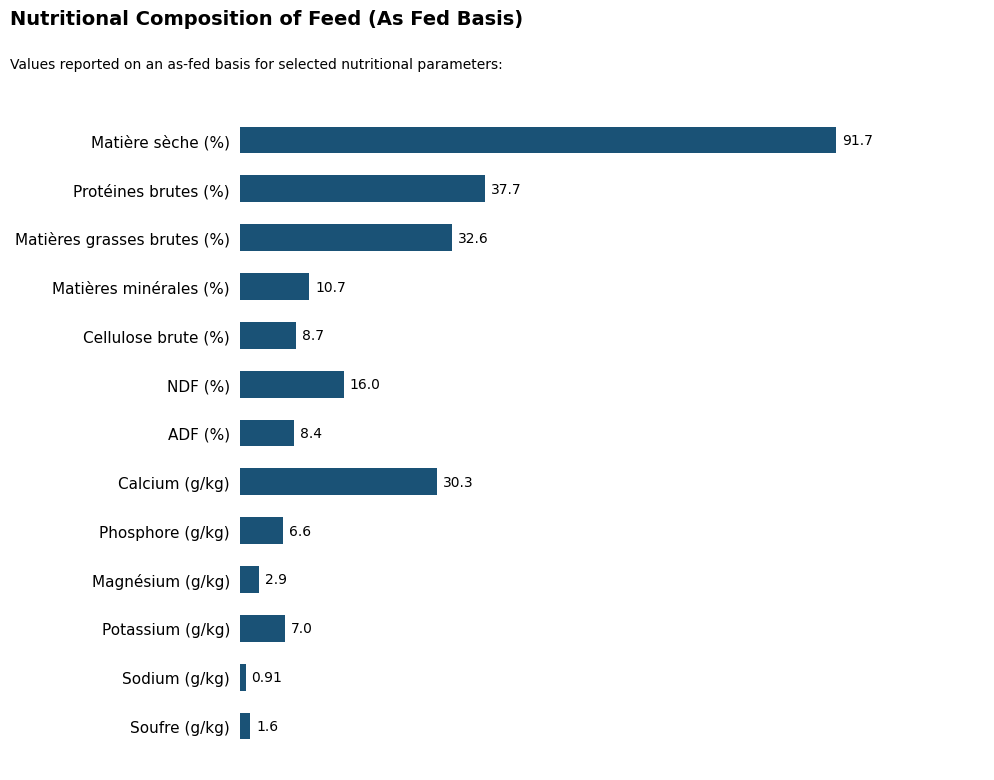

Count the number of values greater than 8.

8